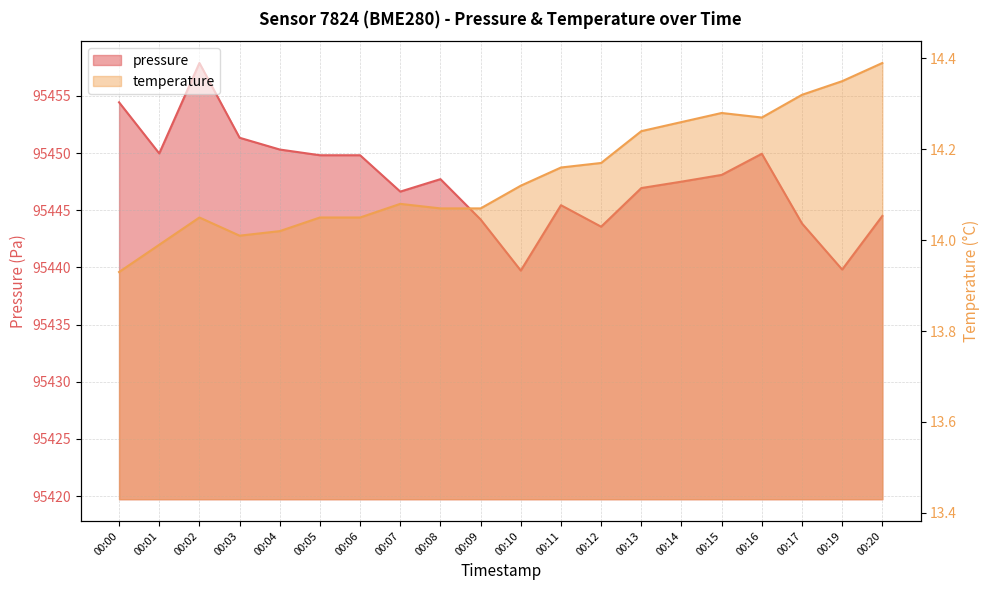

What is the total value across all series at 00:16?

95464.2